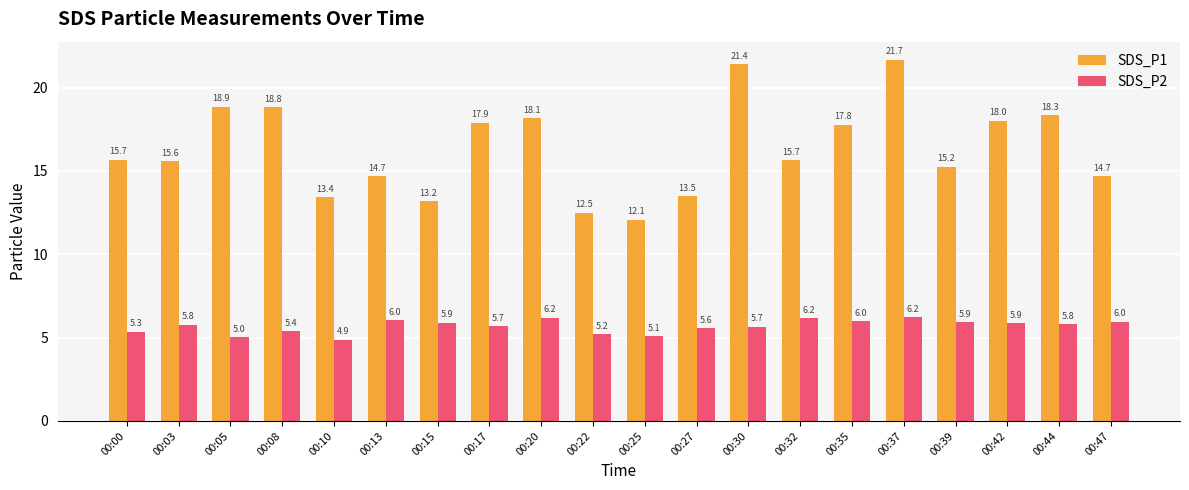

Which series changed the most between 00:22 and 00:47?

SDS_P1